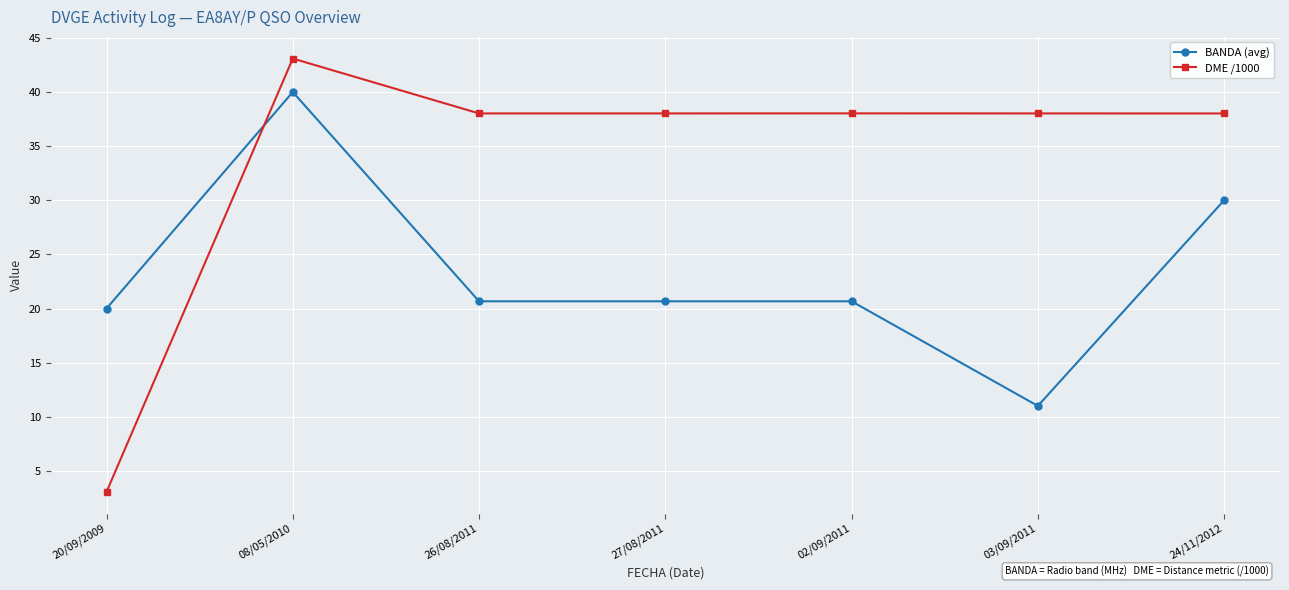

What are all the series names shown in the legend?

BANDA (avg), DME /1000